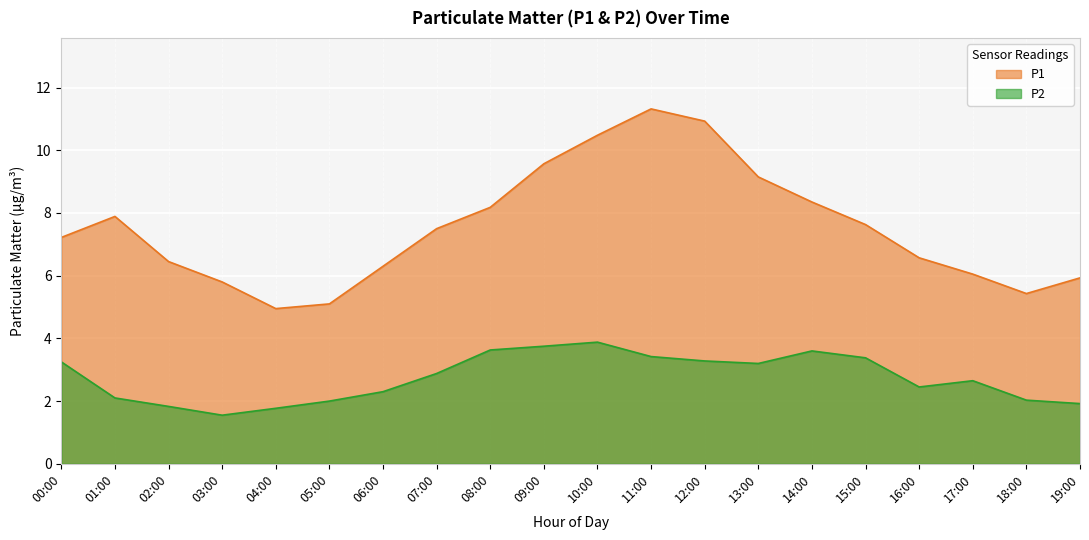

Reading left to right, extract all data points from this chart.

P1: 00:00=7.2	01:00=7.9	02:00=6.5	03:00=5.8	04:00=5.0	05:00=5.1	06:00=6.3	07:00=7.5	08:00=8.2	09:00=9.6	10:00=10.5	11:00=11.3	12:00=10.9	13:00=9.2	14:00=8.3	15:00=7.6	16:00=6.6	17:00=6.0	18:00=5.4	19:00=5.9
P2: 00:00=3.2	01:00=2.1	02:00=1.8	03:00=1.6	04:00=1.8	05:00=2.0	06:00=2.3	07:00=2.9	08:00=3.6	09:00=3.8	10:00=3.9	11:00=3.4	12:00=3.3	13:00=3.2	14:00=3.6	15:00=3.4	16:00=2.5	17:00=2.6	18:00=2.0	19:00=1.9